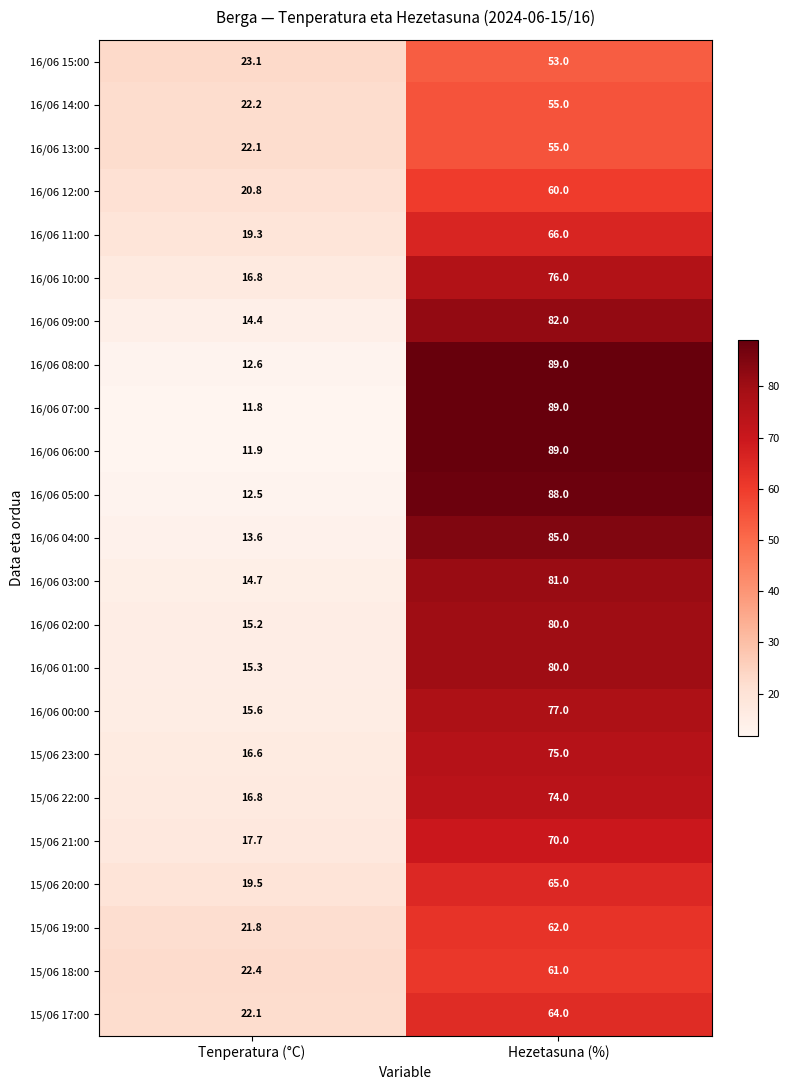

The value of 16/06 05:00 at Tenperatura (°C) is 12.5. True or false?

True